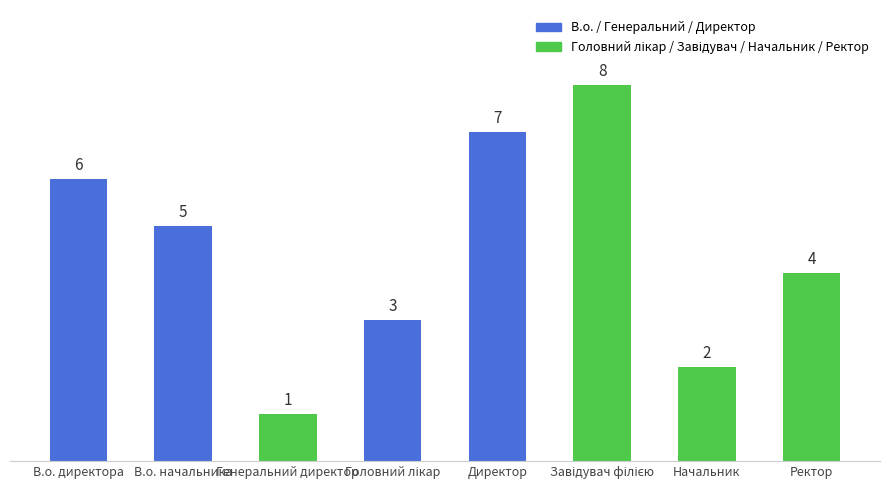

What is the maximum value shown in the chart?

8